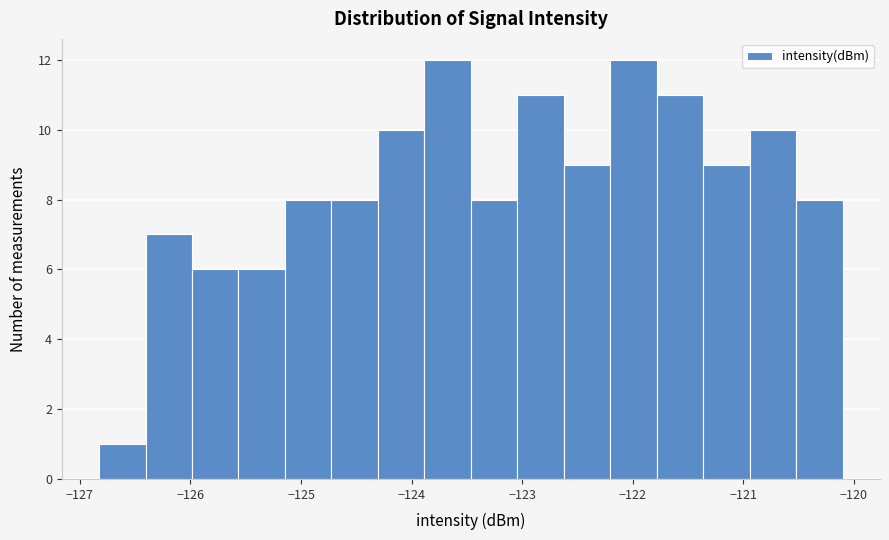

Reading left to right, transcribe this chart: for each bar, give the range it covers on the x-axis and its height. Neither the bar edges nor the heights are printed on the chart, so give them approximately, as read against the axes.

-126.8 to -126.4: 1
-126.4 to -126.0: 7
-126.0 to -125.6: 6
-125.6 to -125.1: 6
-125.1 to -124.7: 8
-124.7 to -124.3: 8
-124.3 to -123.9: 10
-123.9 to -123.5: 12
-123.5 to -123.0: 8
-123.0 to -122.6: 11
-122.6 to -122.2: 9
-122.2 to -121.8: 12
-121.8 to -121.4: 11
-121.4 to -120.9: 9
-120.9 to -120.5: 10
-120.5 to -120.1: 8